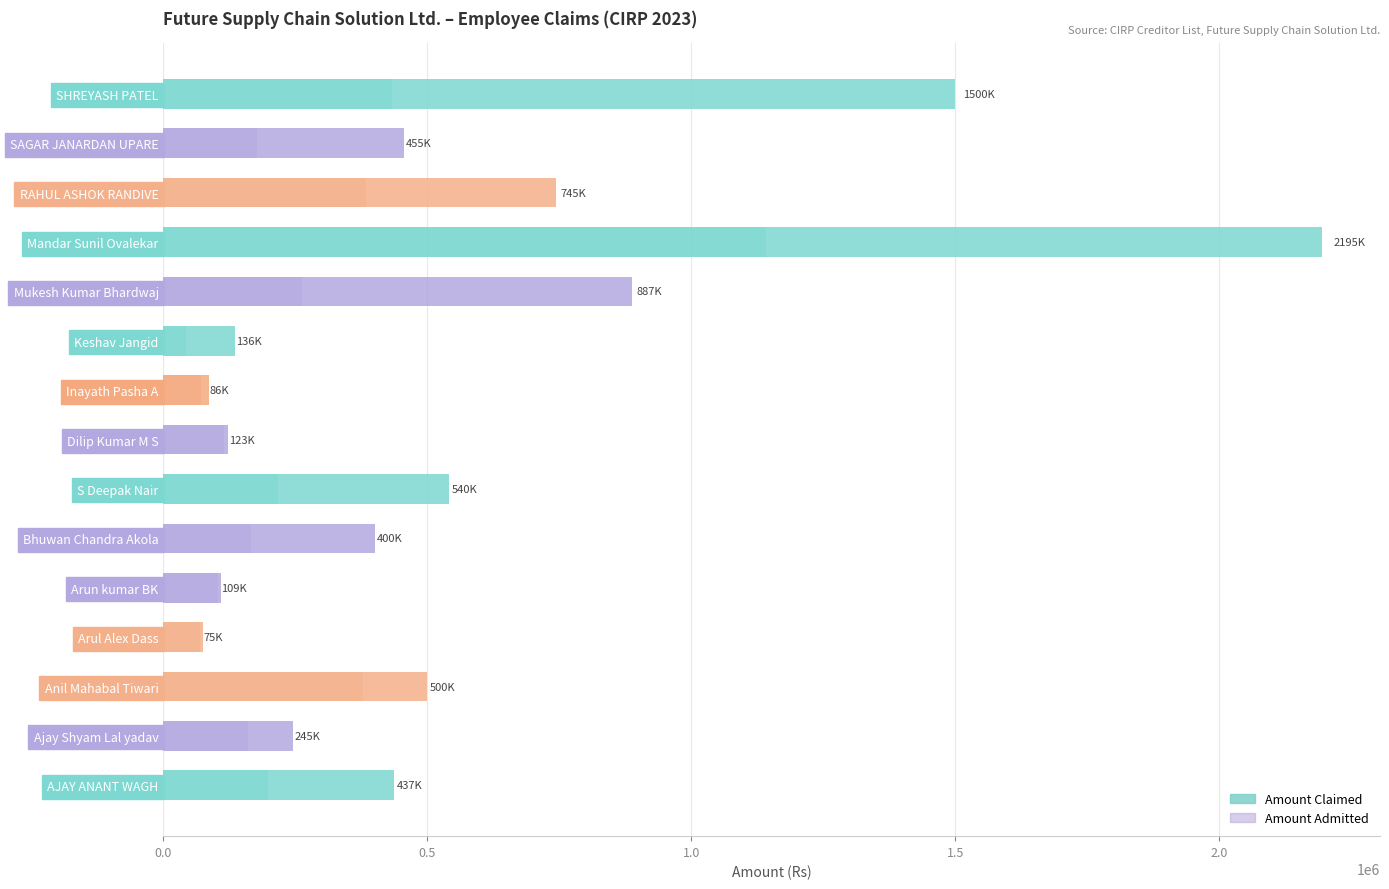

What is the sum of the Amount Admitted values at SHREYASH PATEL and Mandar Sunil Ovalekar?

1574012.0